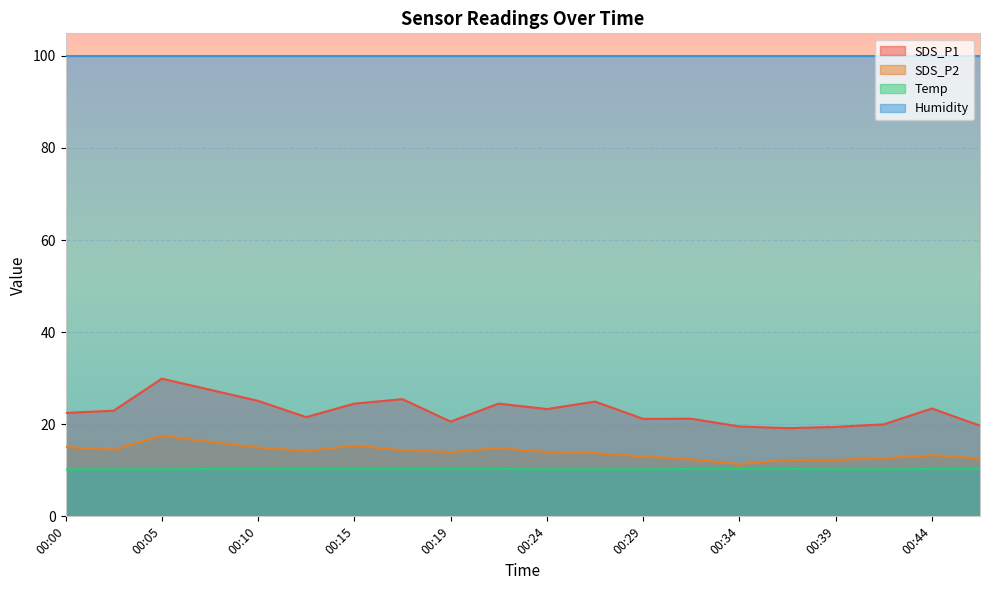

At which label does SDS_P1 reach its minimum?

00:37